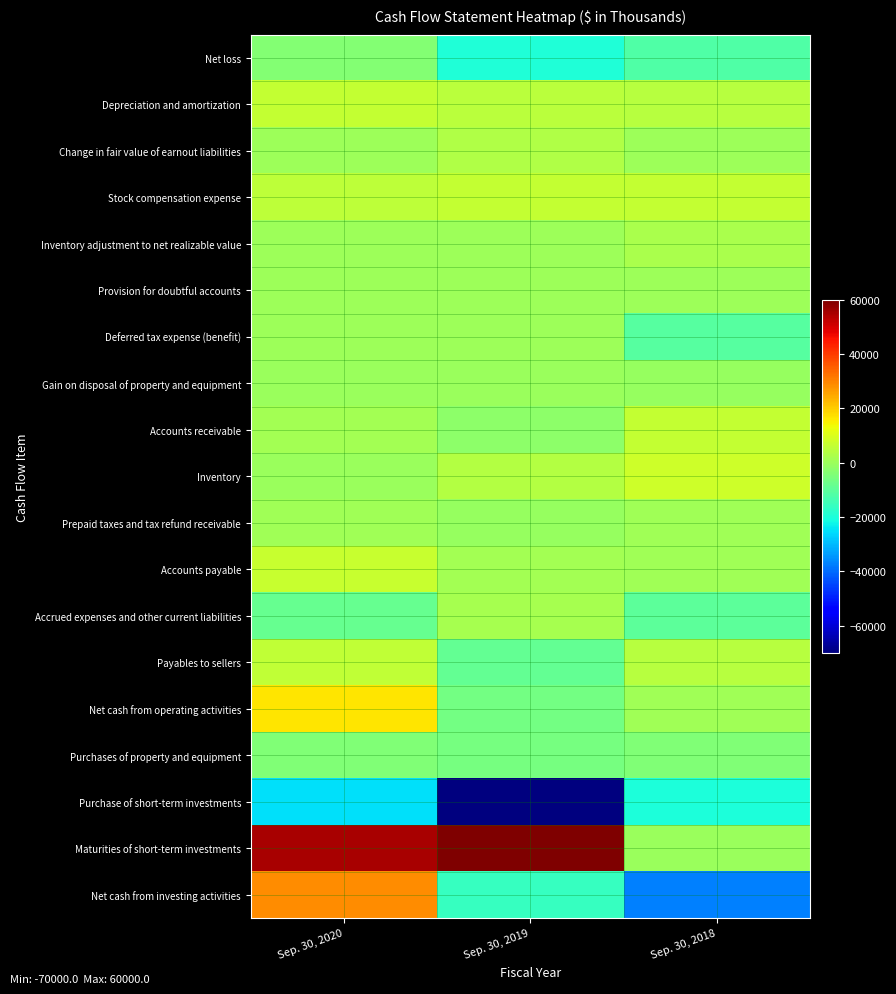

Between Sep. 30, 2020 and Sep. 30, 2019, which series saw the biggest shift?

Purchase of short-term investments